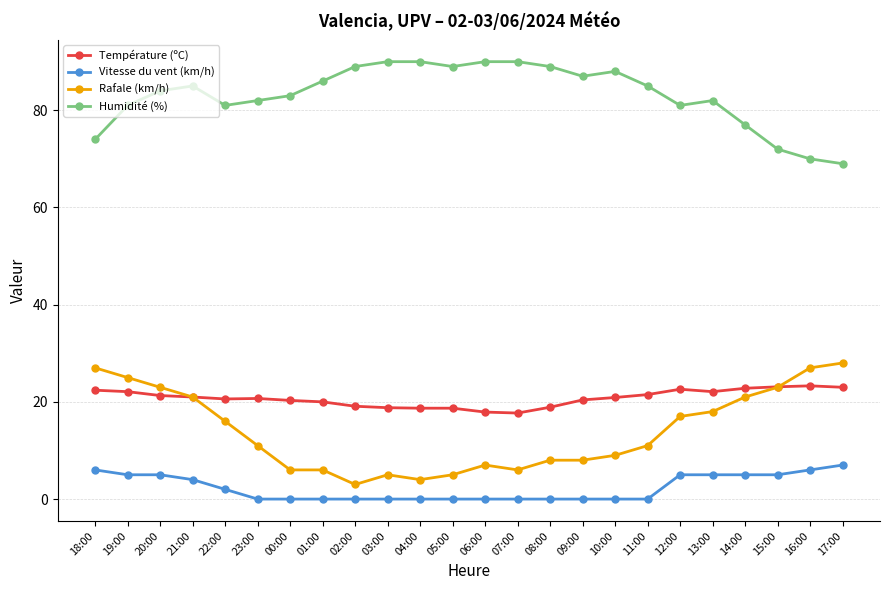

In Humidité (%), how many points are higher than both neighbors (excluding endpoints)?

3